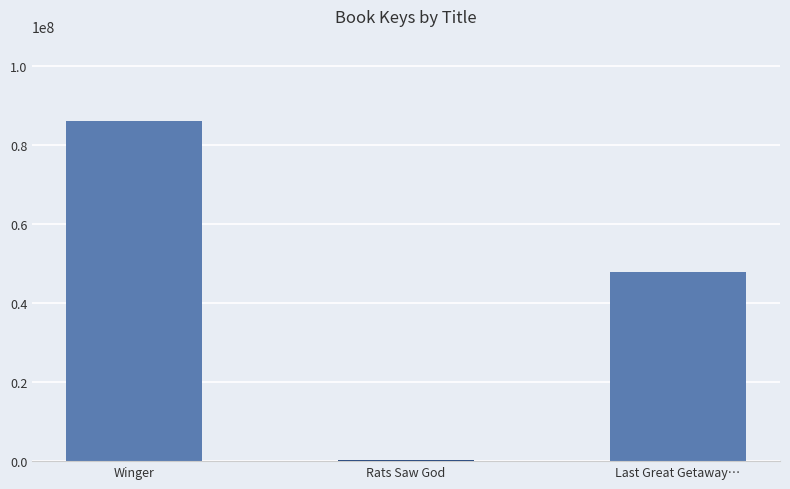

Approximately how many times larger is the value at Last Great Getaway… compared to Winger?

0.6